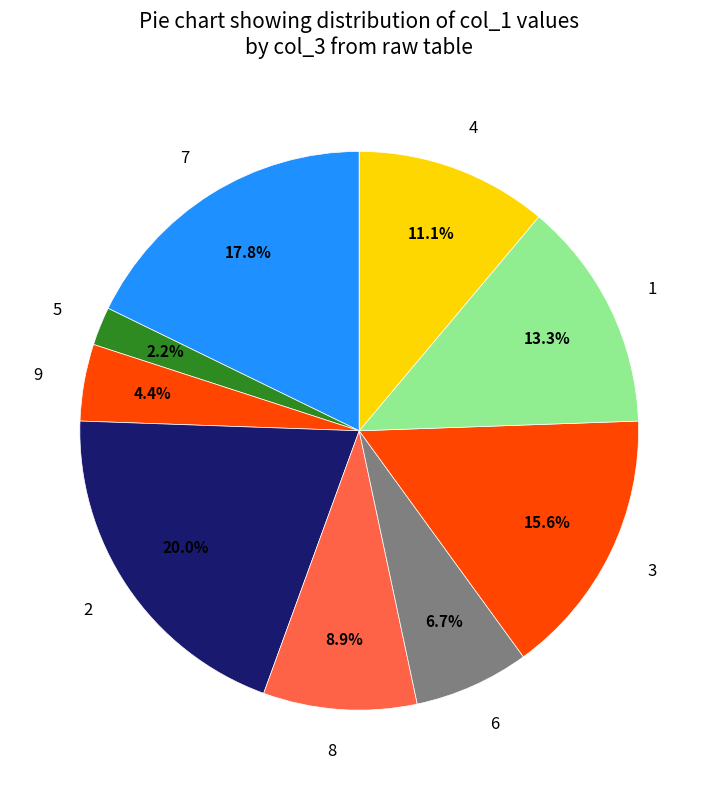

What is the smallest slice in the pie chart?

col_1=5